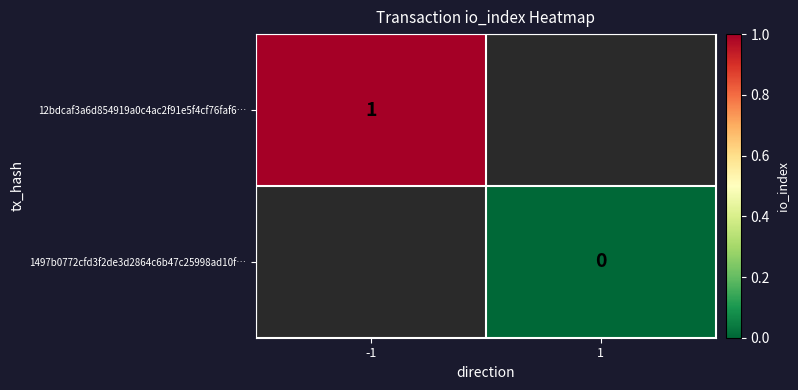

Is it true that 12bdcaf3a6d854919a0c4ac2f91e5f4cf76faf6… equals 1 at -1?

True